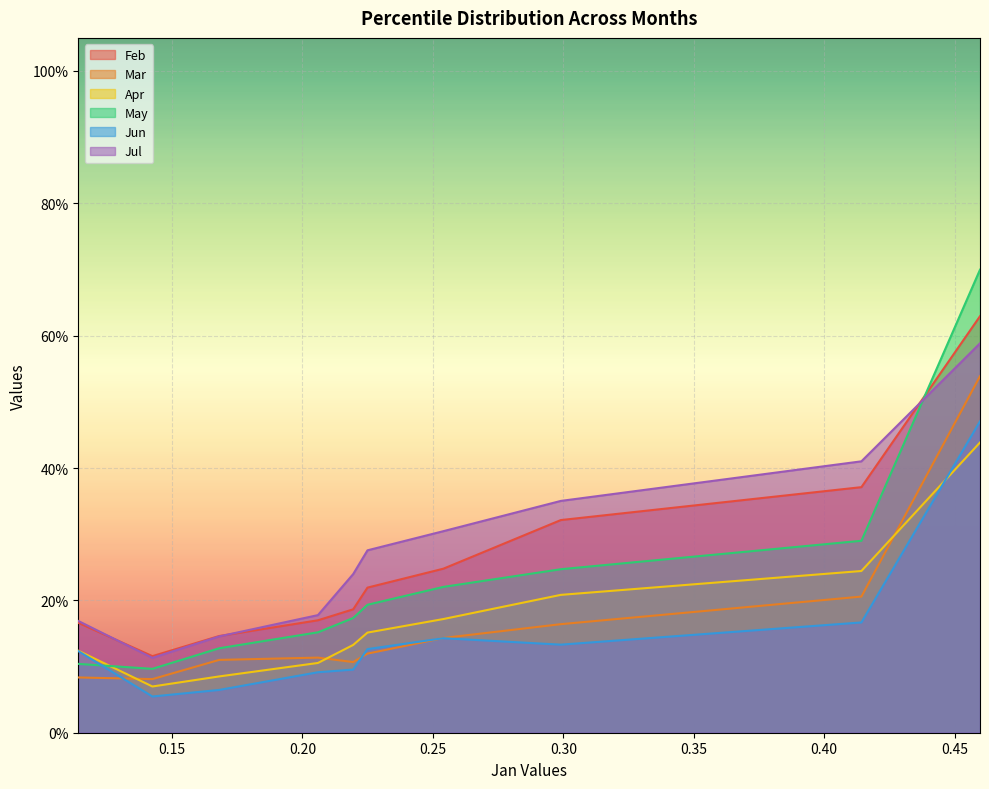

True or false: Jul and Apr intersect in this chart.

False